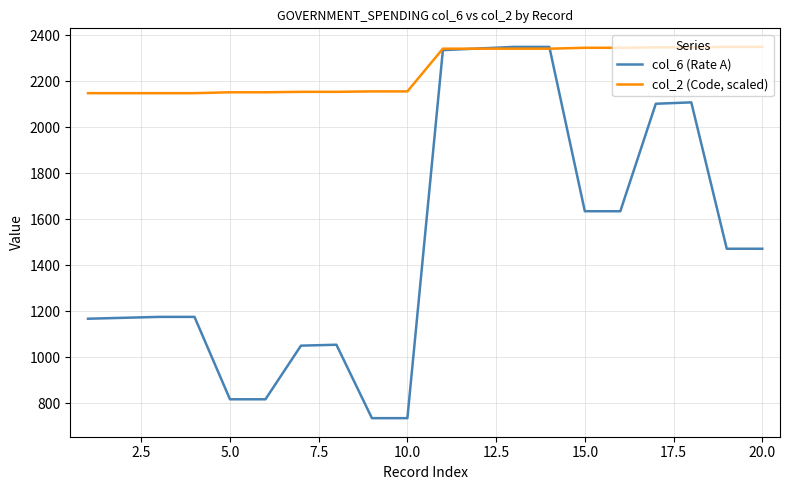

Which series has the largest total across all categories?

col_2 (Code, scaled)